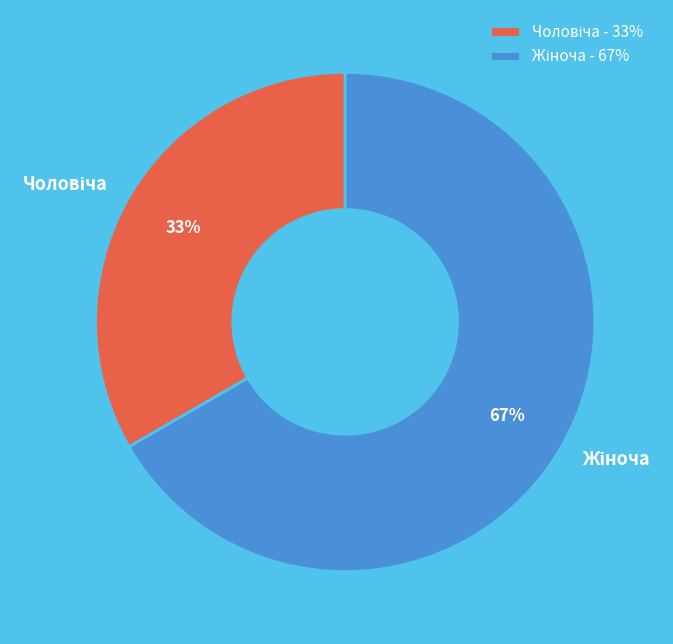

To the nearest percent, what is the average slice percentage?

50%